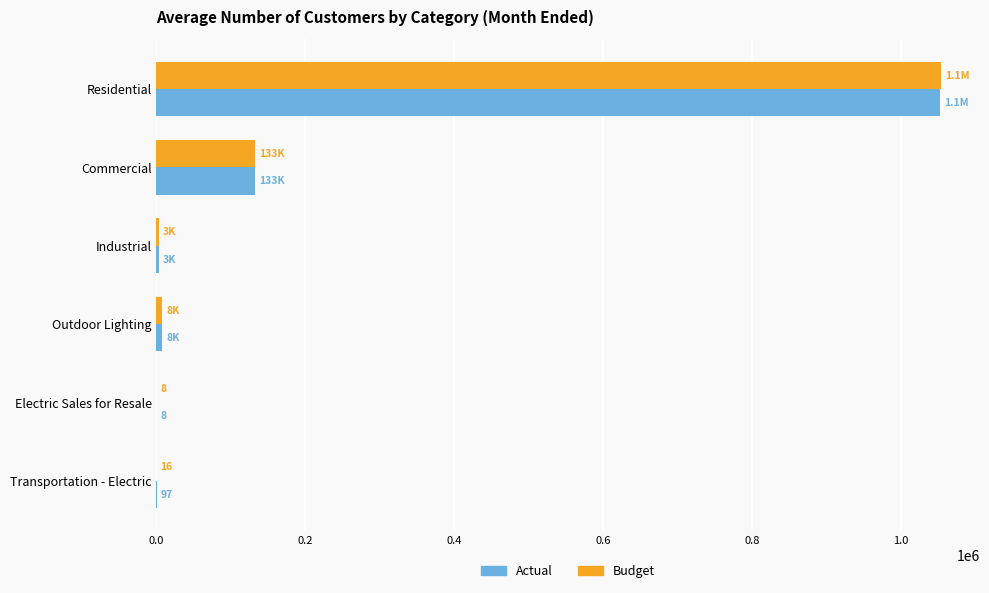

What is the greatest value displayed?

1053127